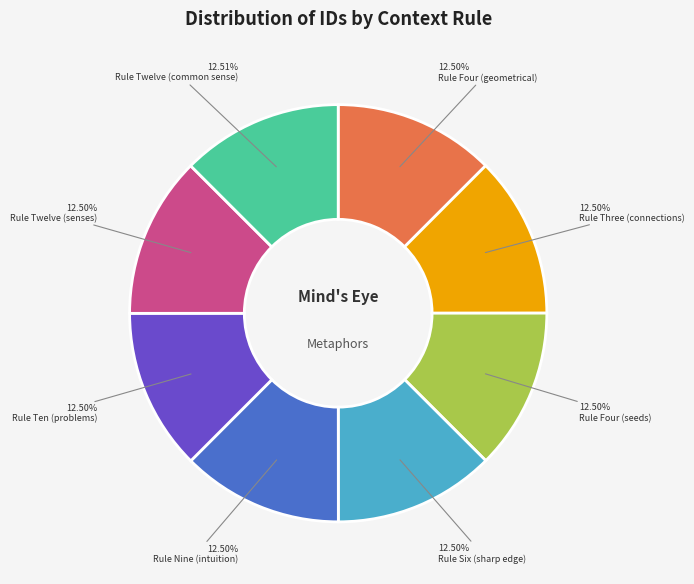

Is there a majority slice in this chart?

No